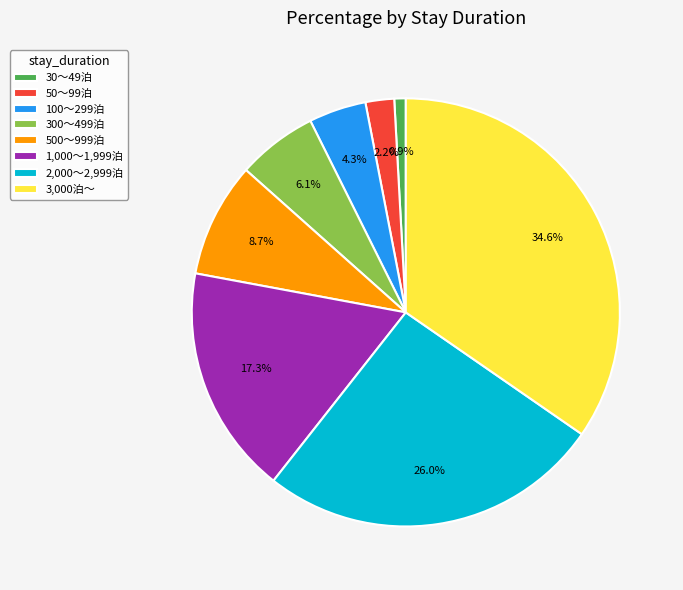

The 3,000泊～ slice represents 41% of the pie. True or false?

False